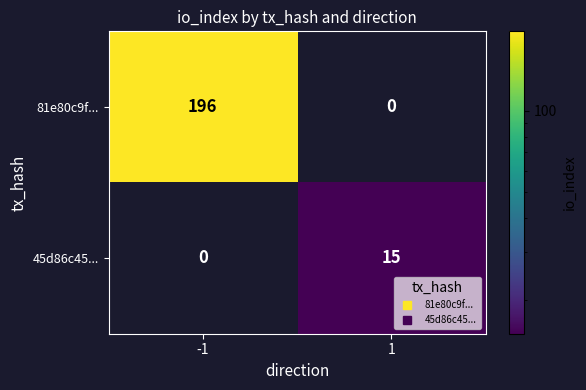

Reading left to right, extract all data points from this chart.

81e80c9f...: -1=196	1=0
45d86c45...: -1=0	1=15